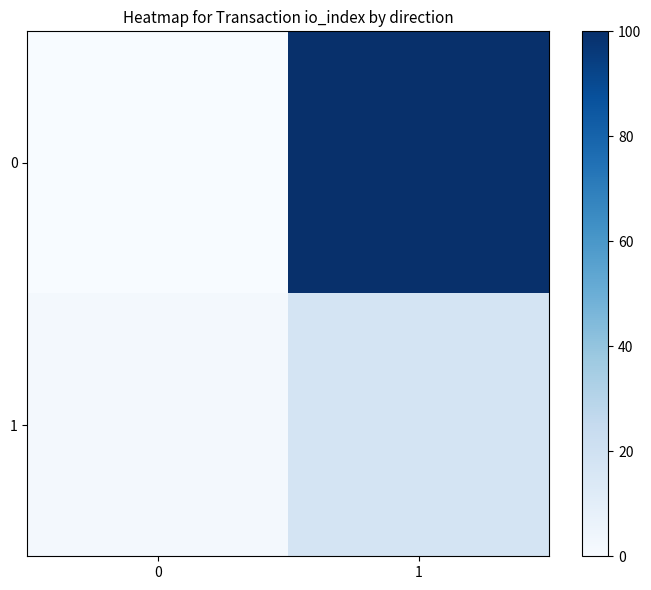

List the series in order of their overall mean, lowest first.

1, 0